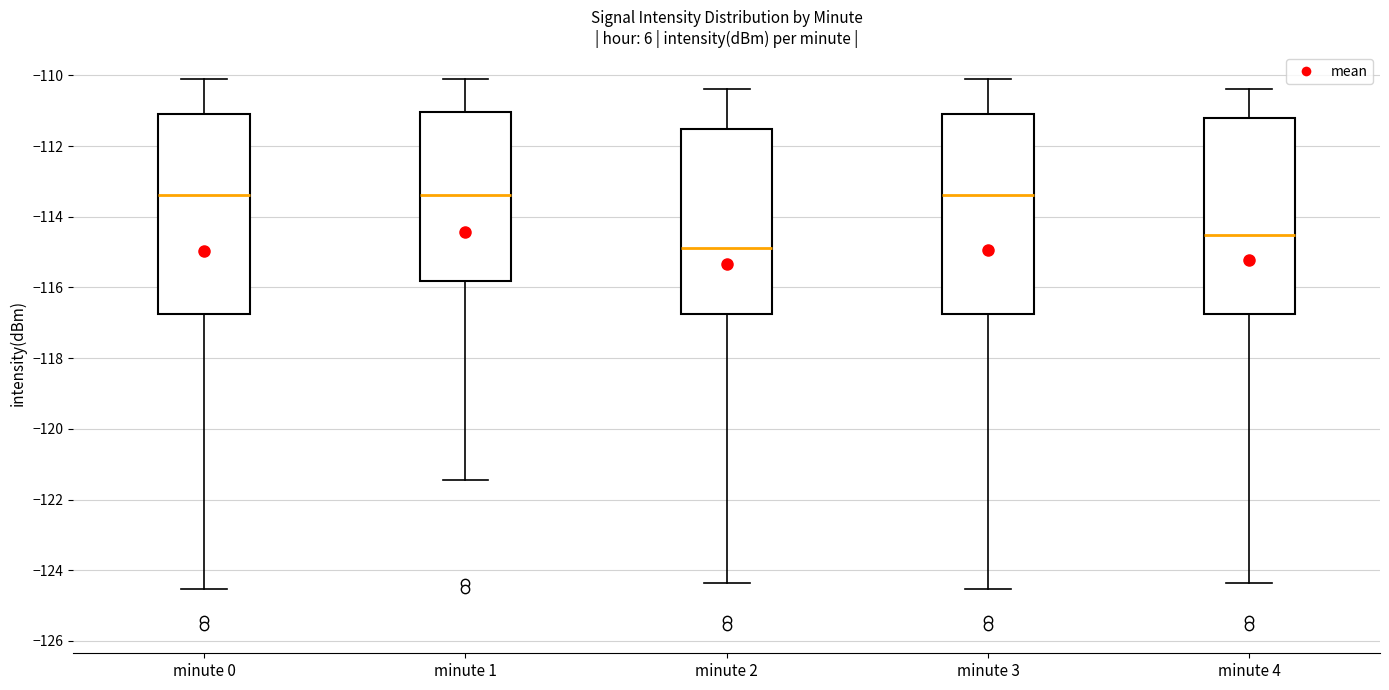

Reading left to right, transcribe this box plot: for each box, give where its median line is, the range the box spans, and where its two whiskers end, as read against the y-axis. The values are not printed on the chart, so give them approximately, as read against the axis.

minute 0: median -113.4, box -116.8 to -111.2, whiskers -124.6 to -110.2
minute 1: median -113.4, box -115.8 to -111.0, whiskers -121.4 to -110.2
minute 2: median -114.8, box -116.8 to -111.6, whiskers -124.4 to -110.4
minute 3: median -113.4, box -116.8 to -111.2, whiskers -124.6 to -110.2
minute 4: median -114.6, box -116.8 to -111.2, whiskers -124.4 to -110.4